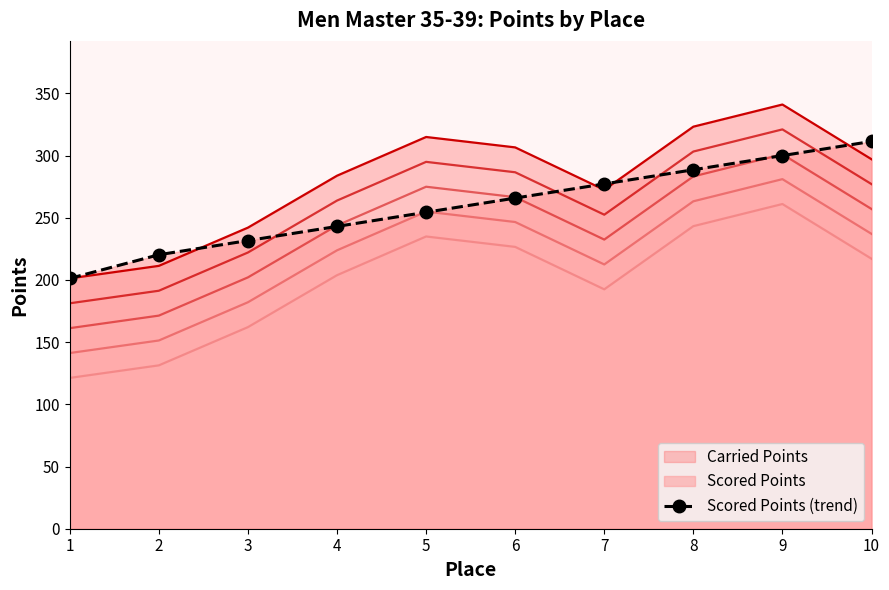

Reading right to left, transcribe all the data shown in this chart.

10=311.4	9=300.0	8=288.6	7=277.2	6=265.8	5=254.4	4=243.1	3=231.7	2=220.3	1=201.2